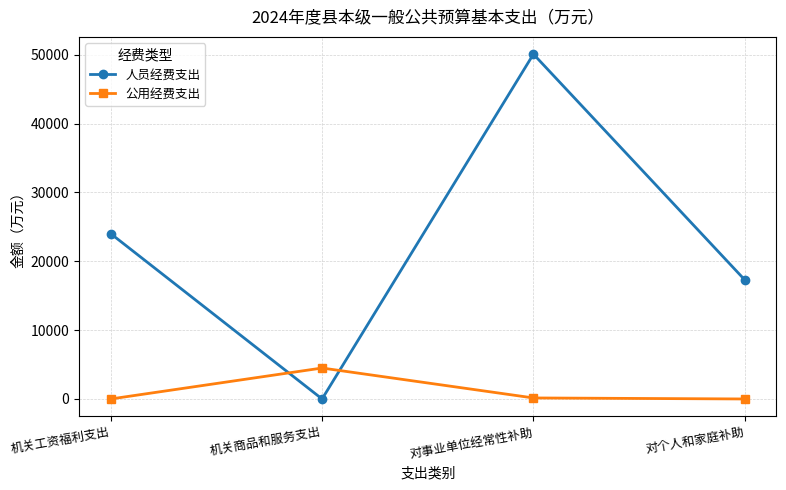

The 人员经费支出 series shows 12988 at 机关工资福利支出. True or false?

False